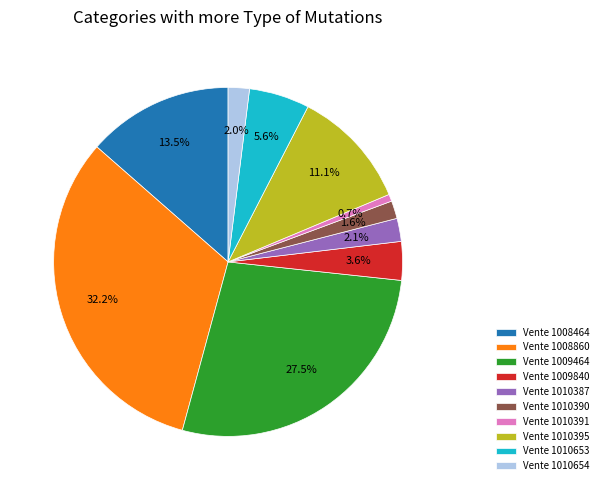

Count the number of slices in the pie.

10